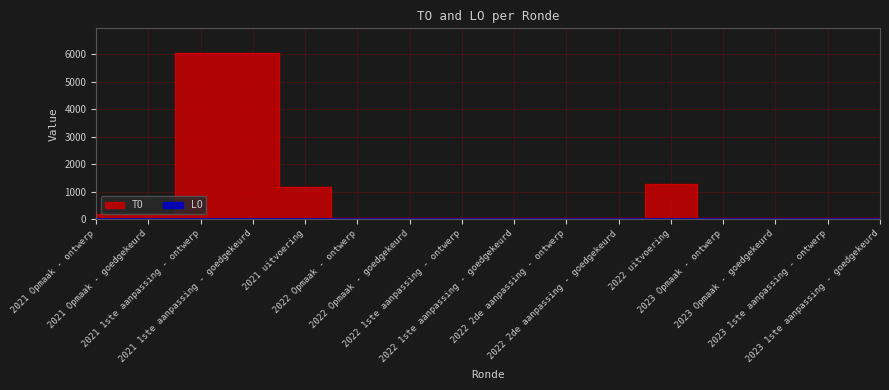

How many data points does each series have?

16